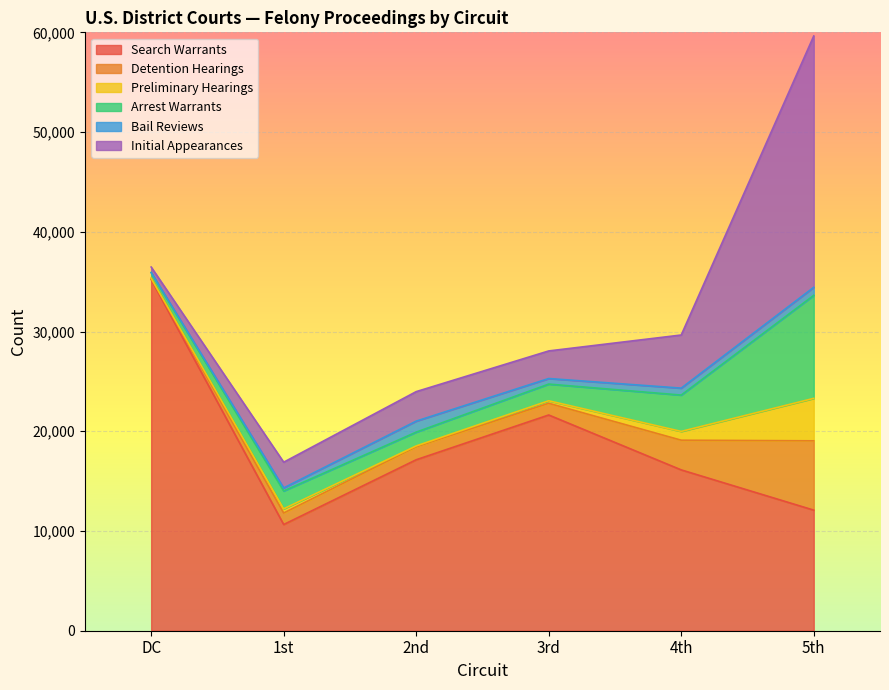

The Preliminary Hearings series shows 4257 at 5th. True or false?

True